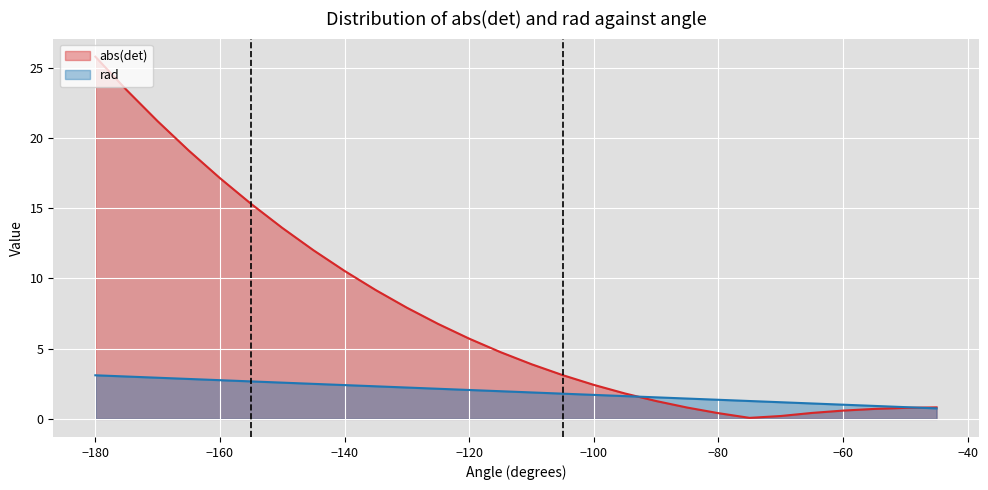

Which series has the largest total across all categories?

abs(det)